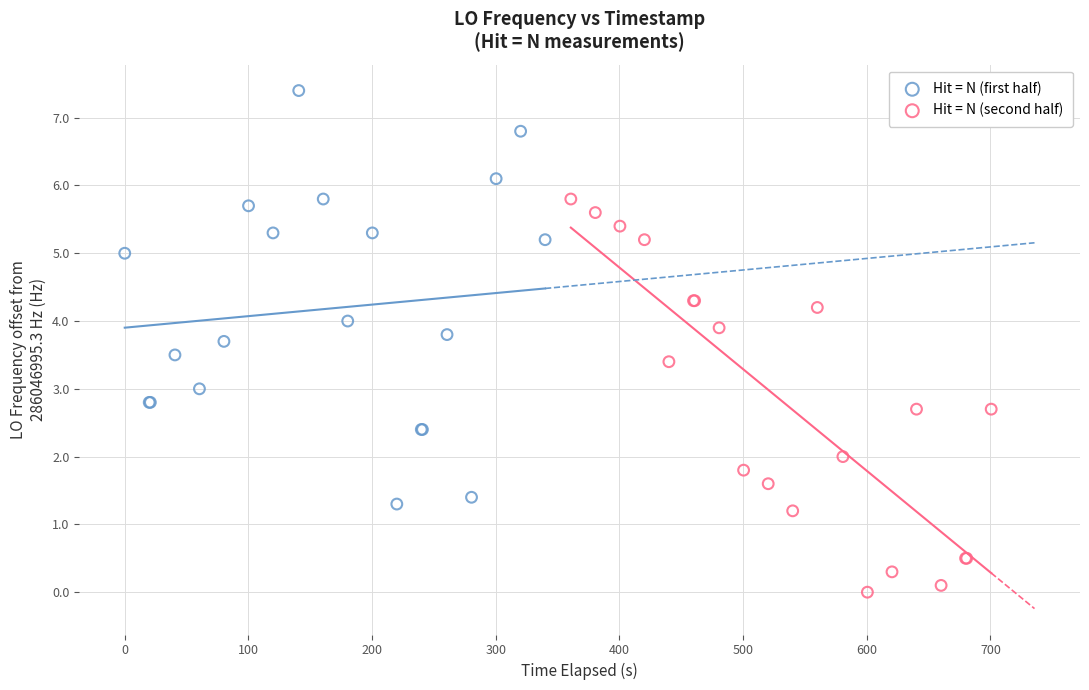

Which series reaches the maximum Y coordinate?

Hit = N (first half)